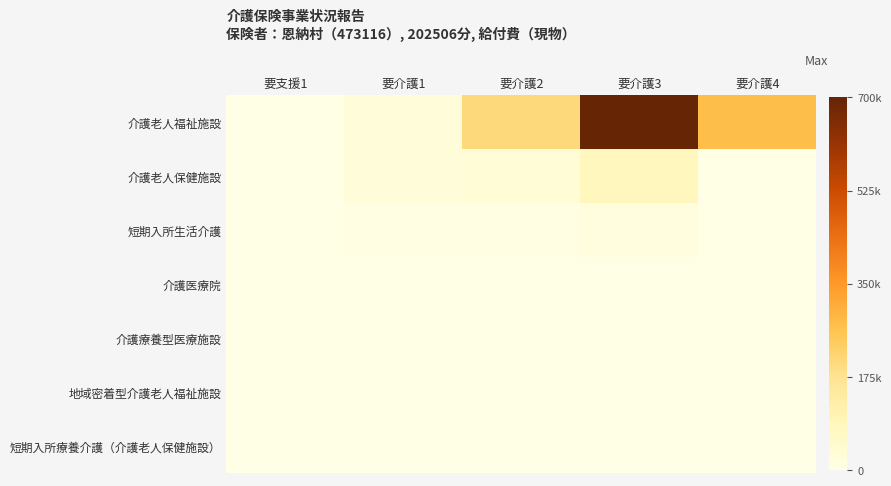

Reading right to left, extract all data points from this chart.

介護老人福祉施設: 要介護4=272855	要介護3=700875	要介護2=204950	要介護1=23850	要支援1=0
介護老人保健施設: 要介護4=2550	要介護3=82545	要介護2=32585	要介護1=23850	要支援1=0
短期入所生活介護: 要介護4=0	要介護3=14635	要介護2=3830	要介護1=2915	要支援1=0
介護医療院: 要介護4=0	要介護3=0	要介護2=0	要介護1=0	要支援1=0
介護療養型医療施設: 要介護4=0	要介護3=0	要介護2=0	要介護1=0	要支援1=0
地域密着型介護老人福祉施設: 要介護4=0	要介護3=0	要介護2=0	要介護1=0	要支援1=0
短期入所療養介護（介護老人保健施設）: 要介護4=0	要介護3=0	要介護2=0	要介護1=0	要支援1=0